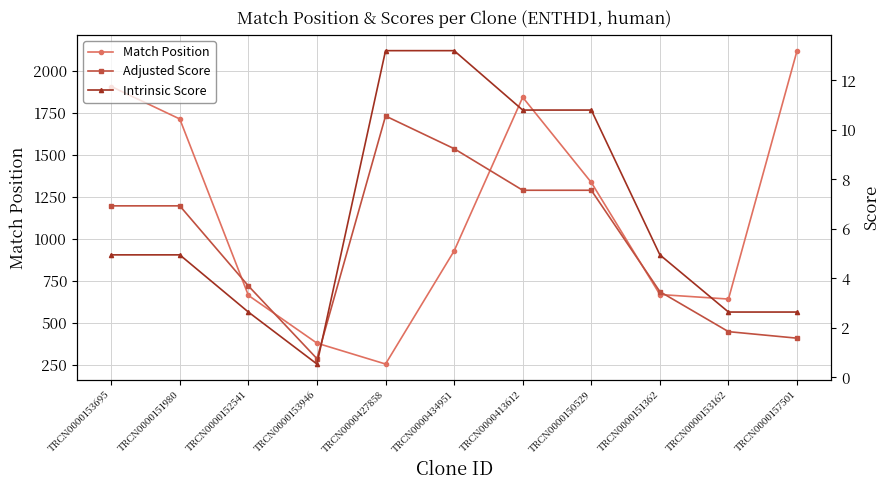

Count the number of categories in the chart.

11